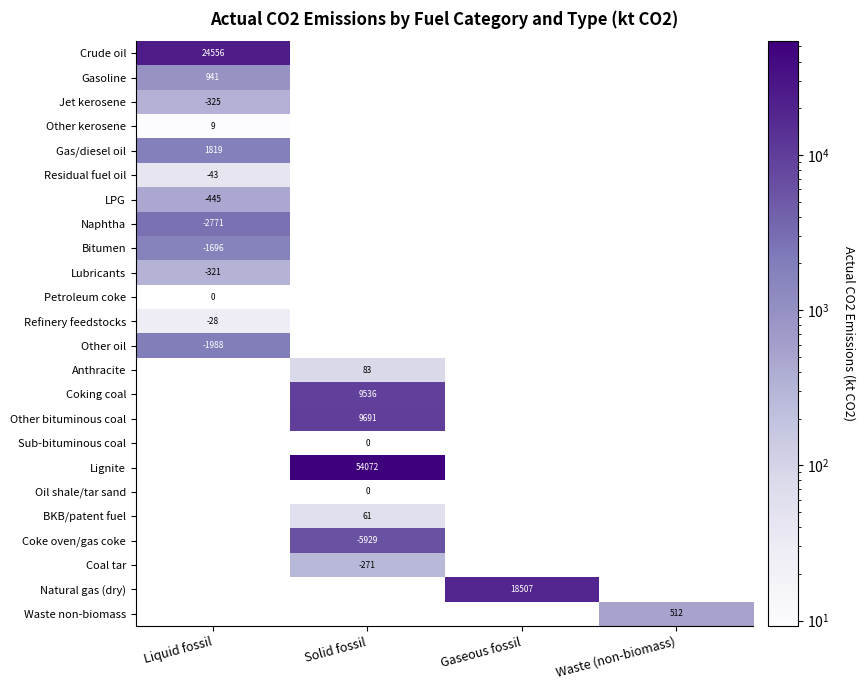

At which label does Bitumen reach its minimum?

Liquid fossil